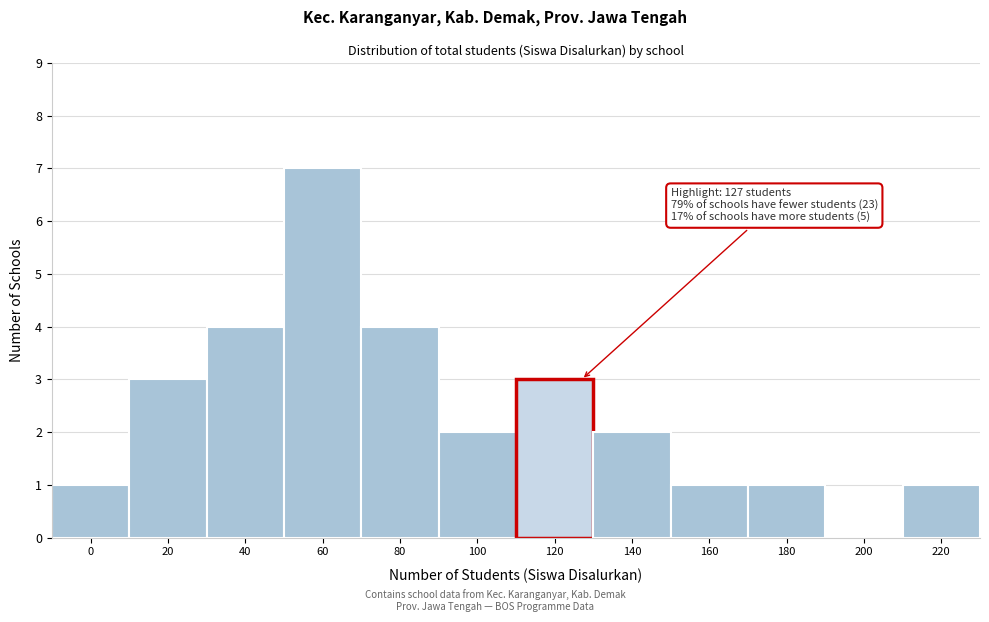

Reading left to right, transcribe all the data shown in this chart.

0=1	20=3	40=4	60=7	80=4	100=2	120=3	140=2	160=1	180=1	200=0	220=1